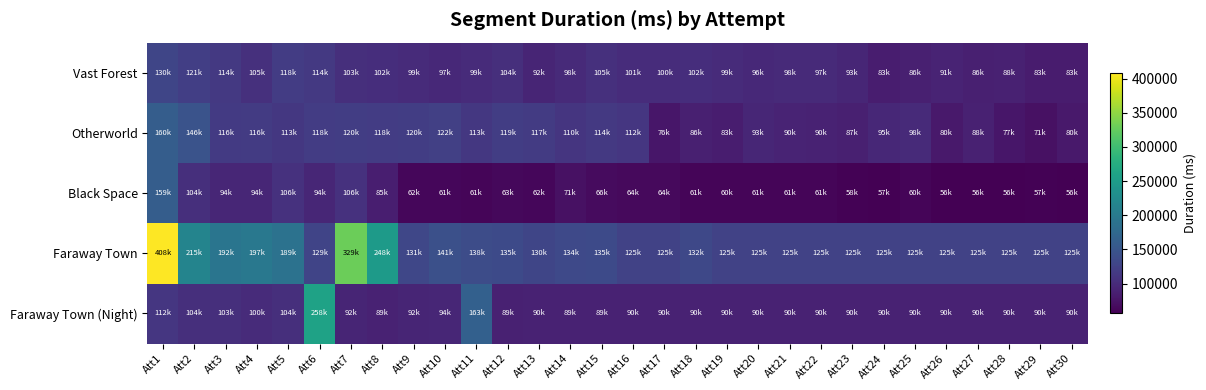

At how many categories does at least one series exceed 373676?

1